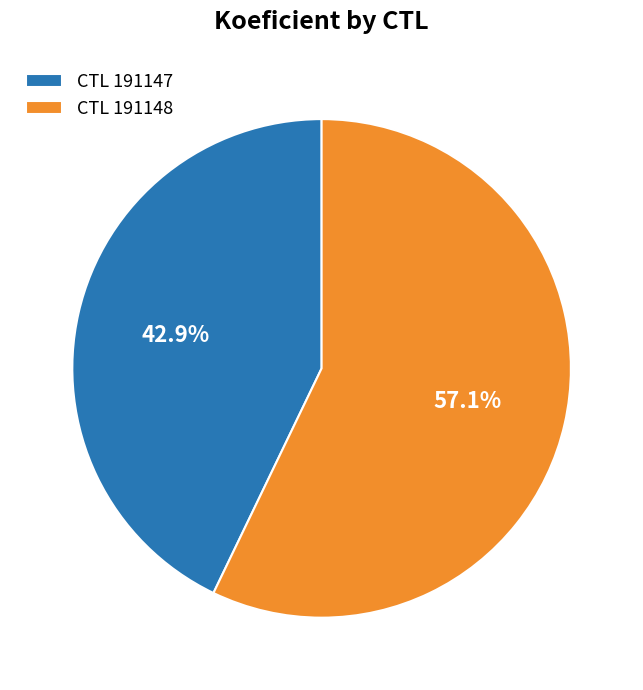

Which slice is the largest?

CTL 191148